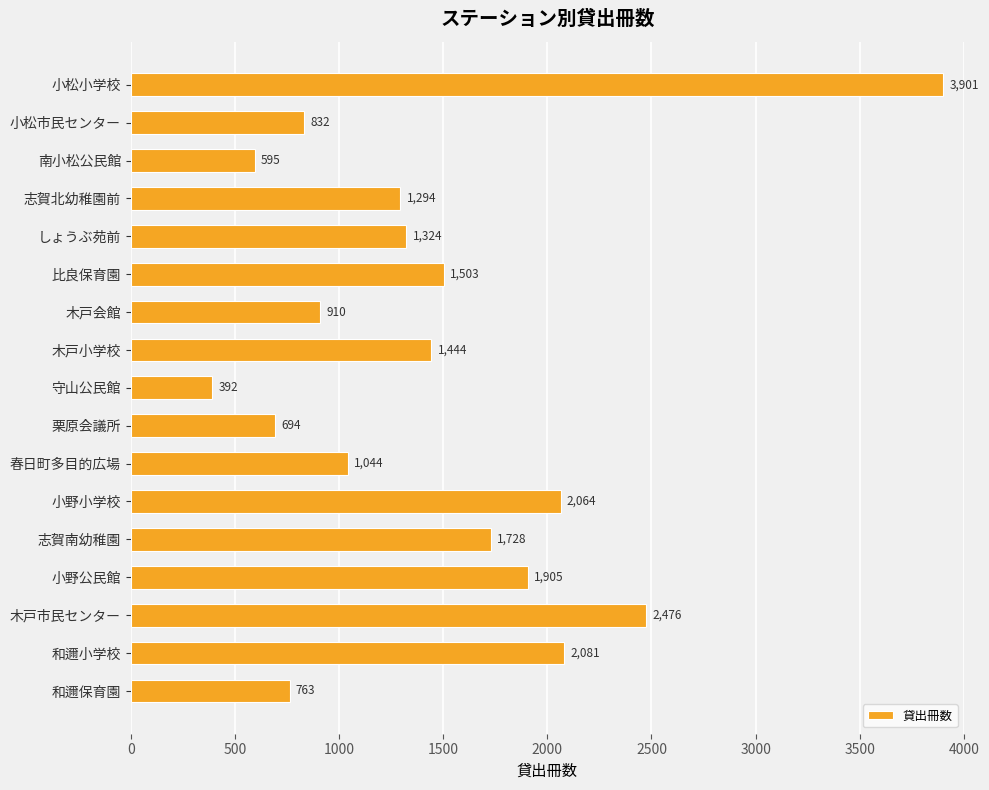

Reading bottom to top, transcribe all the data shown in this chart.

763	2081	2476	1905	1728	2064	1044	694	392	1444	910	1503	1324	1294	595	832	3901